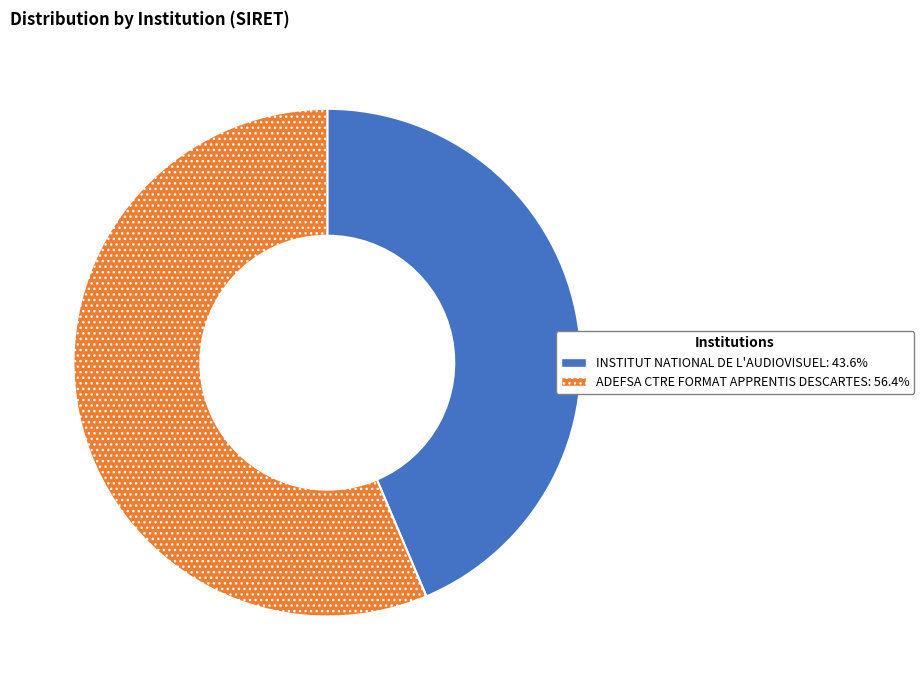

Do ADEFSA CTRE FORMAT APPRENTIS DESCARTES and INSTITUT NATIONAL DE L'AUDIOVISUEL together represent more than half of the pie?

Yes